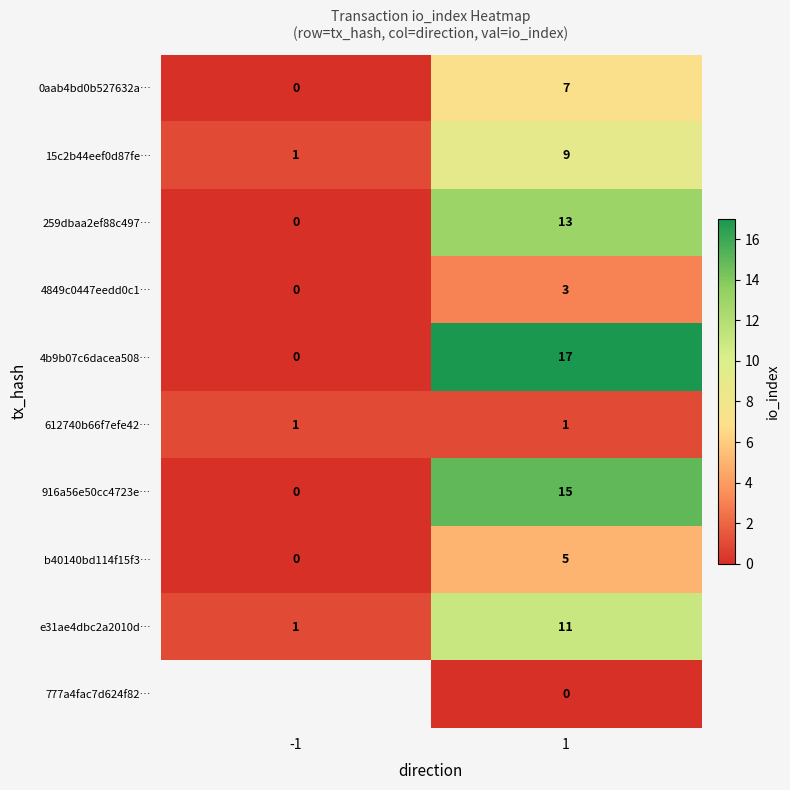

What is the greatest value displayed?

17.0